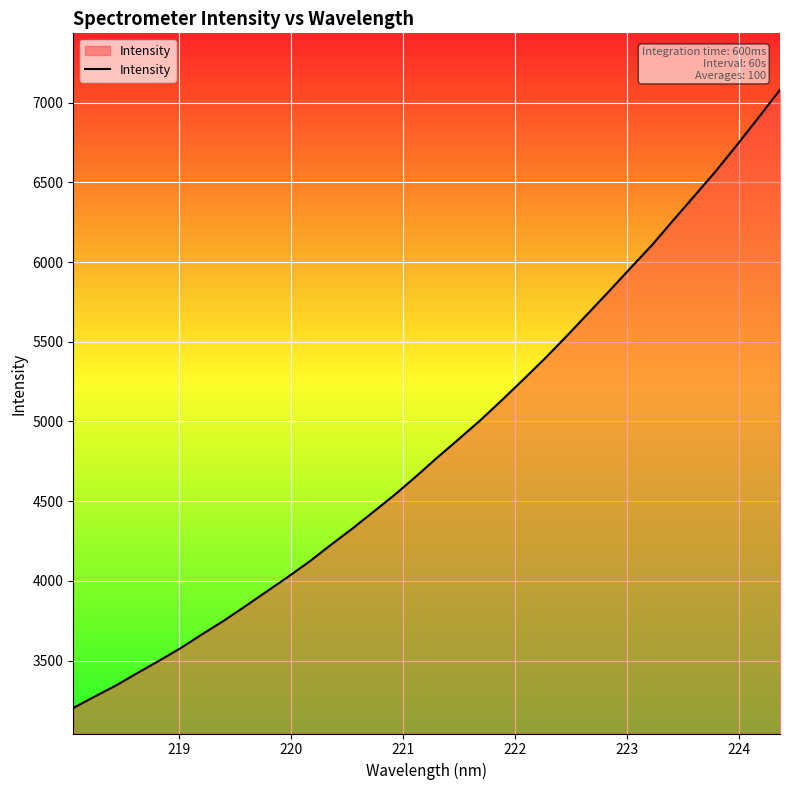

How many values exceed 4775?

17